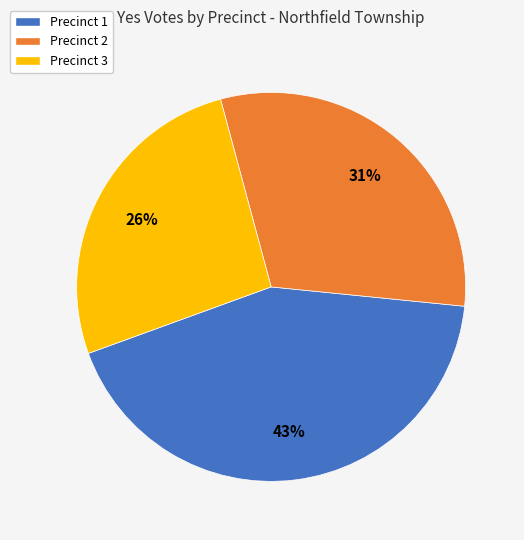

Is there a majority slice in this chart?

No